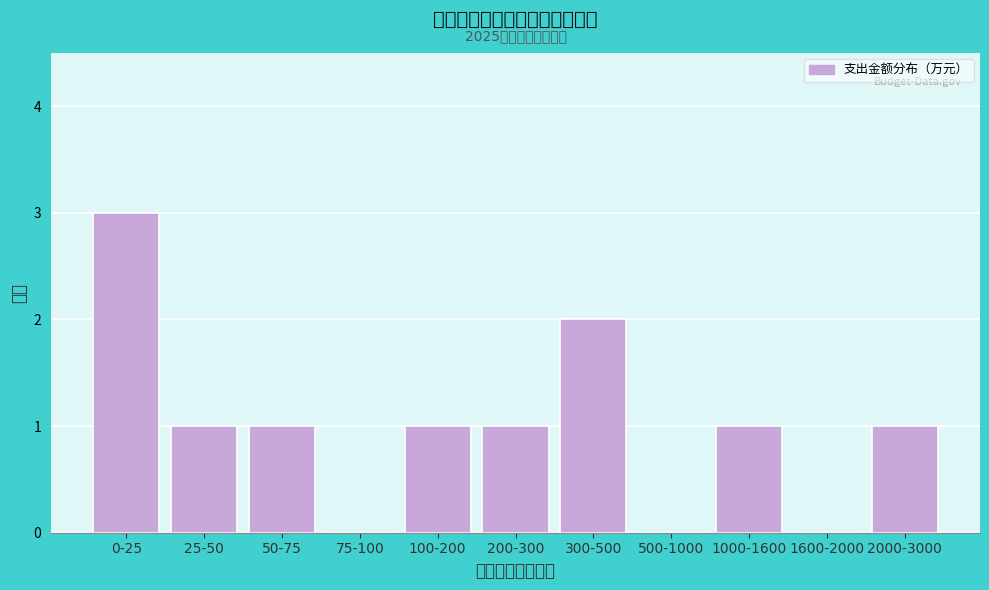

Reading left to right, list all the values displayed in this chart.

0-25=3	25-50=1	50-75=1	75-100=0	100-200=1	200-300=1	300-500=2	500-1000=0	1000-1600=1	1600-2000=0	2000-3000=1